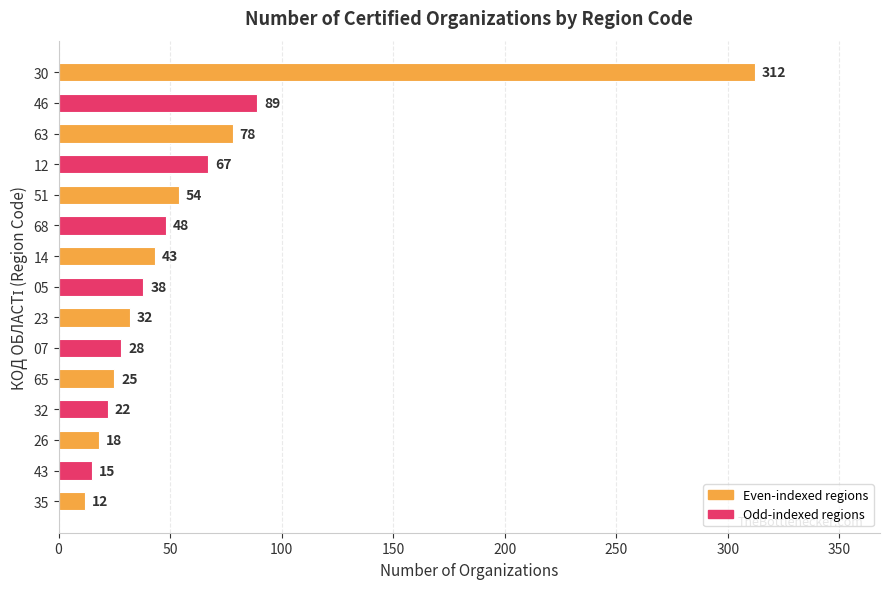

Rank the categories by value from lowest to highest.

35, 43, 26, 32, 65, 07, 23, 05, 14, 68, 51, 12, 63, 46, 30